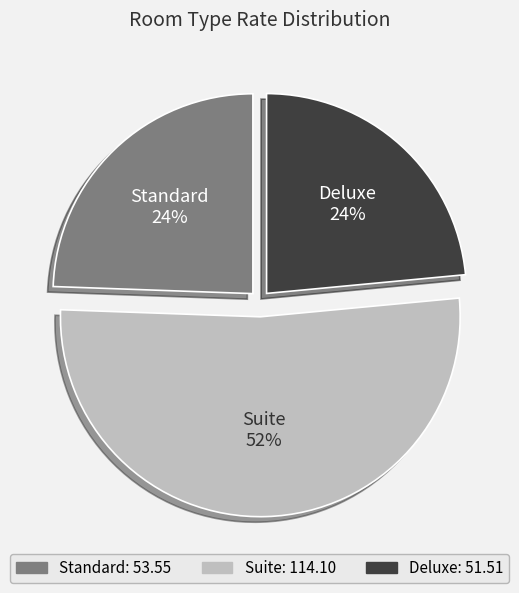

To the nearest percent, what portion does Deluxe represent?

24%